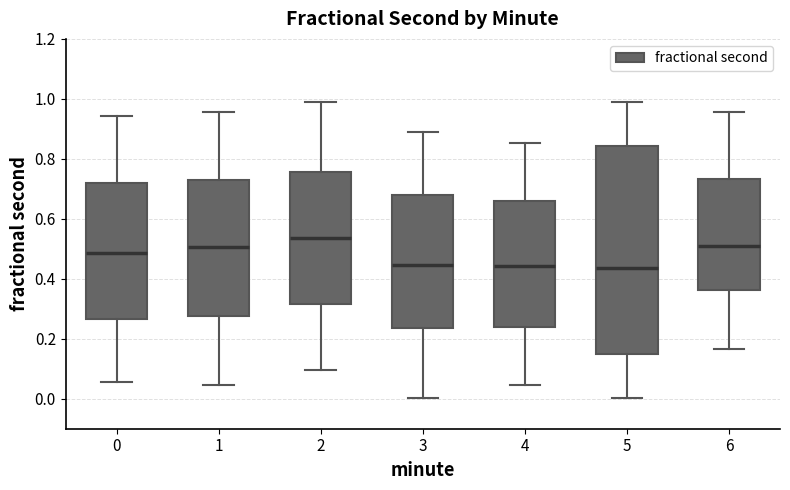

Where is the upper edge of the box at x = 4 on the y-axis? The values are not printed on the chart, so give them approximately, as read against the axis.

0.66